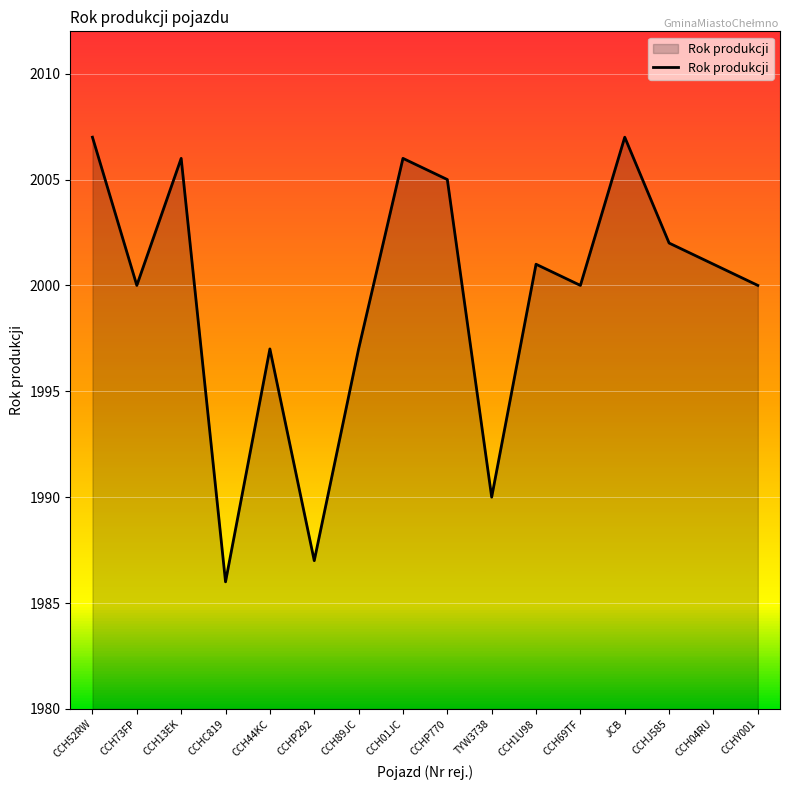

What value does the data have at CCH52RW, to the nearest 10?

2010